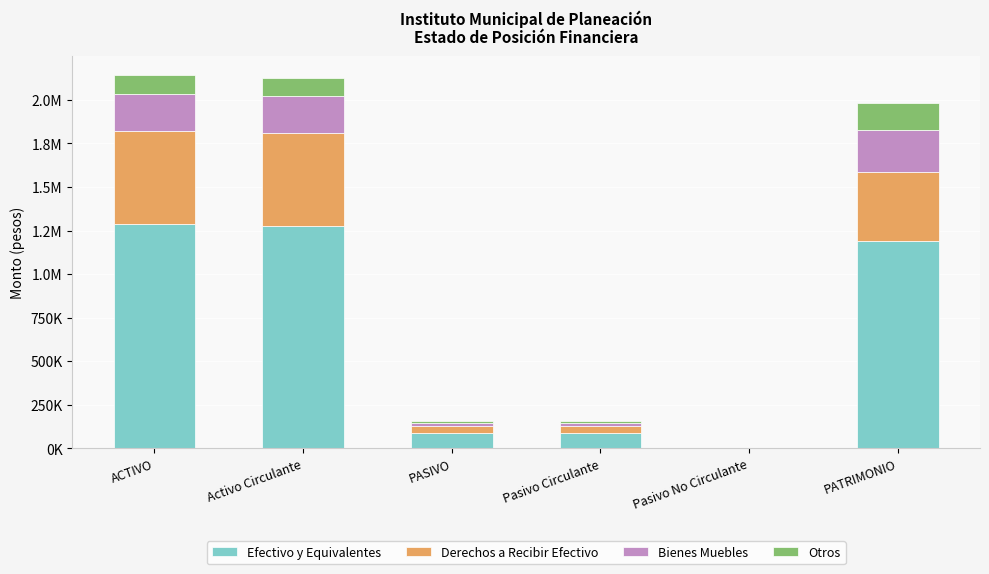

Between ACTIVO and Activo Circulante, which series saw the biggest shift?

Efectivo y Equivalentes